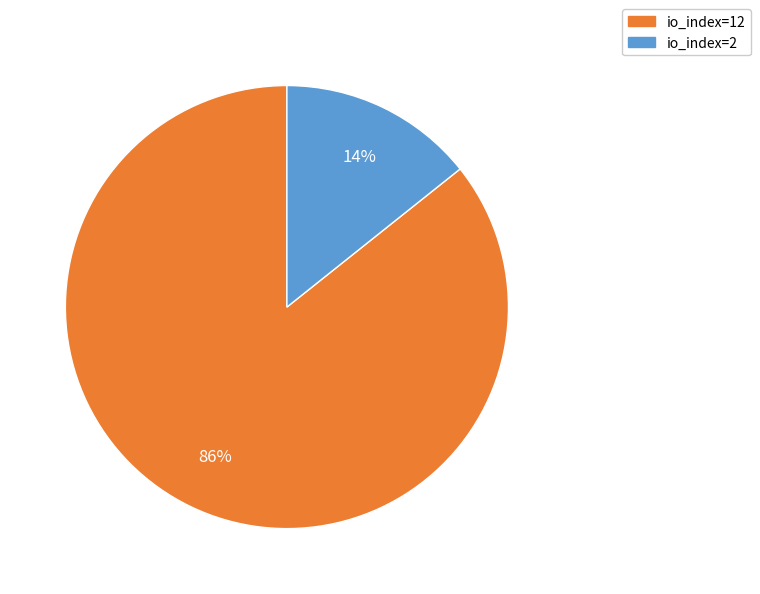

Which category accounts for the majority?

io_index=12